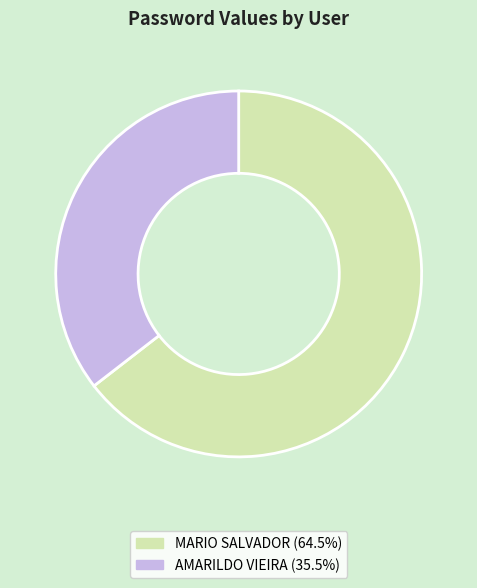

What is the ratio of the value at AMARILDO VIEIRA to the value at MARIO SALVADOR?

0.5